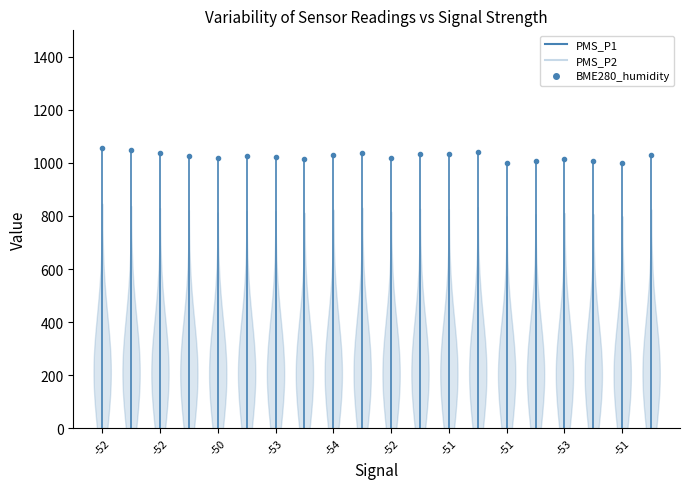

What is the maximum value shown in the chart?

1058.0